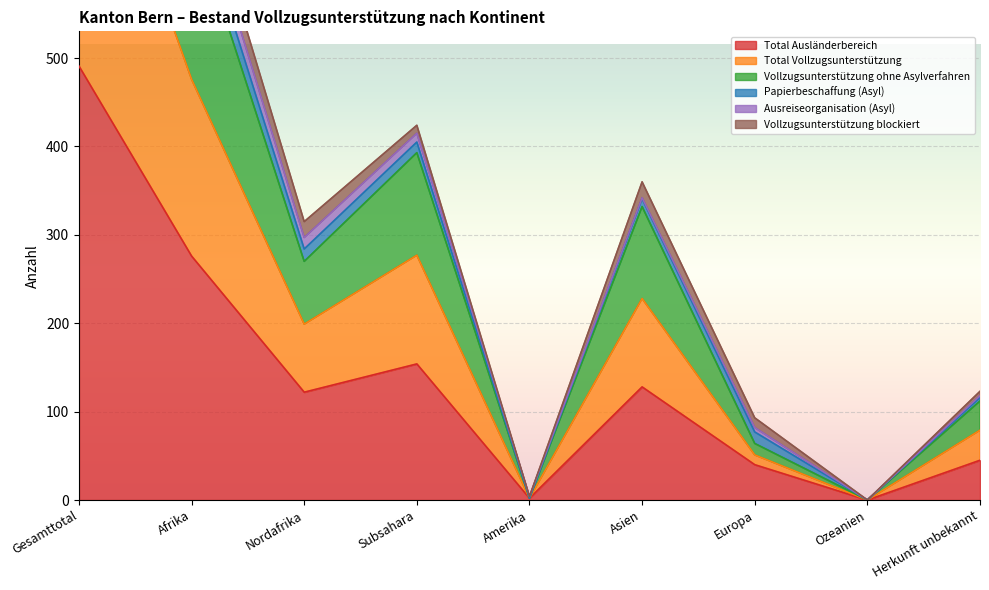

True or false: Vollzugsunterstützung ohne Asylverfahren has more than 1 points higher than both neighbors.

True